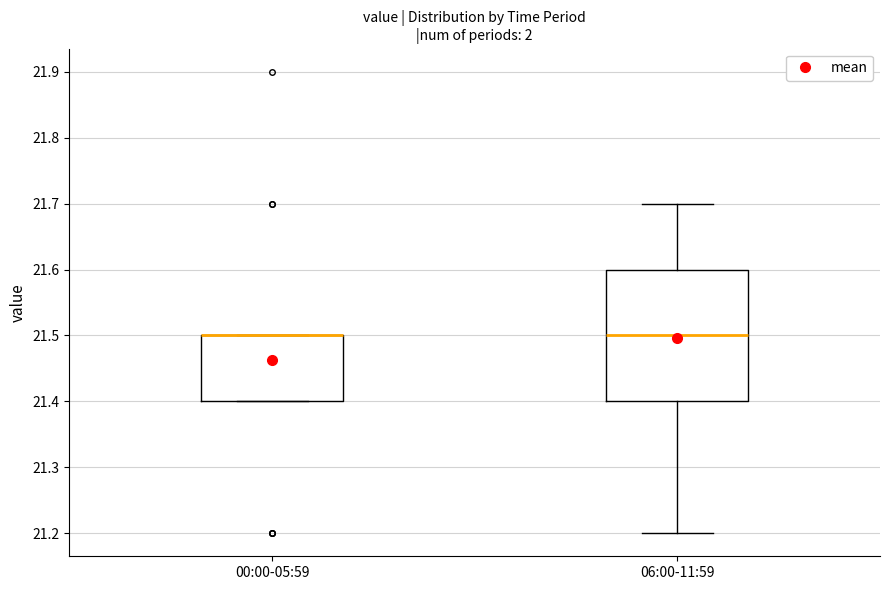

Reading left to right, transcribe this box plot: for each box, give where its median line is, the range the box spans, and where its two whiskers end, as read against the y-axis. The values are not printed on the chart, so give them approximately, as read against the axis.

00:00-05:59: median 21.5 (drawn on the box's upper edge), box 21.4 to 21.5, whiskers 21.4 to 21.5
06:00-11:59: median 21.5, box 21.4 to 21.6, whiskers 21.2 to 21.7